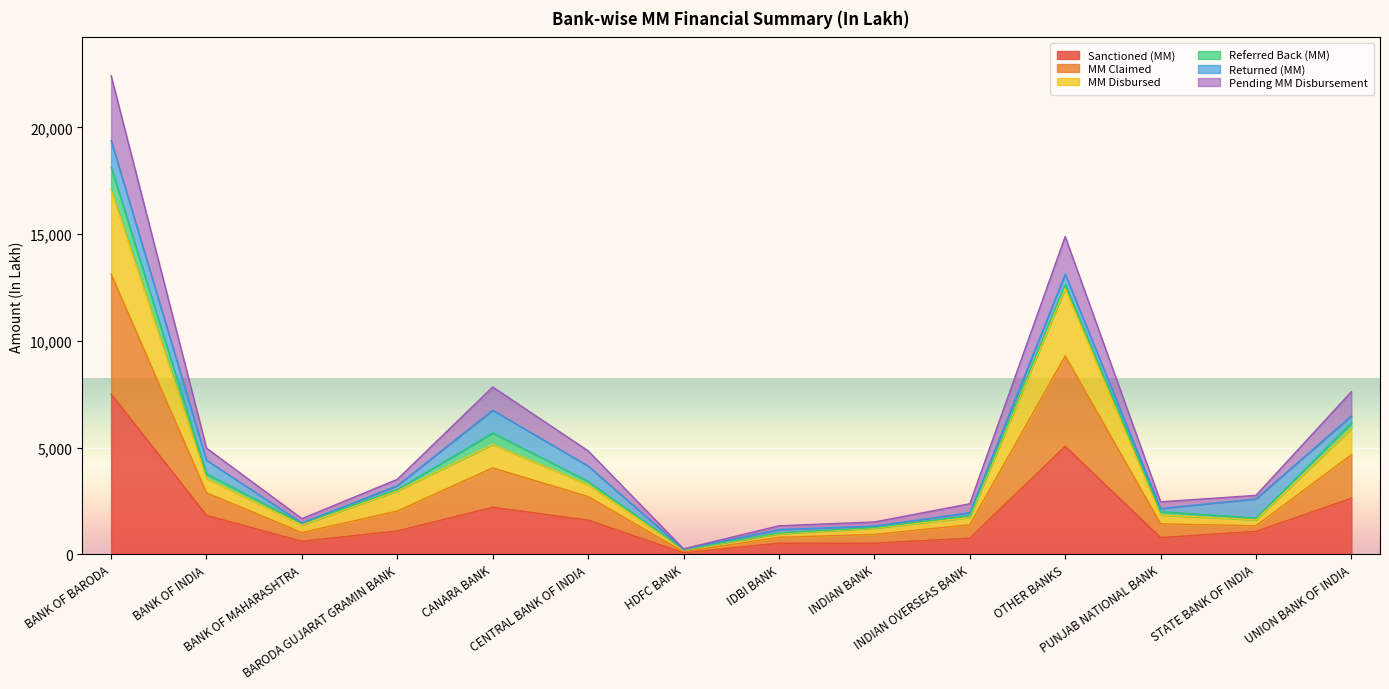

How many categories are shown in the chart?

14